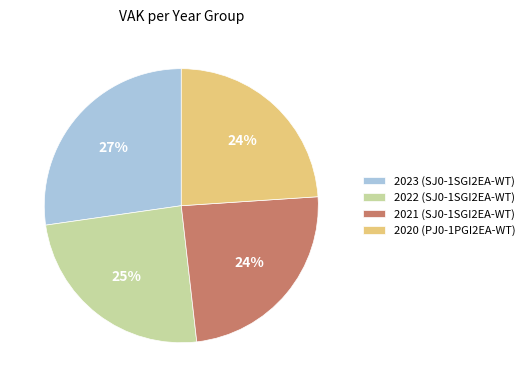

To the nearest percent, what portion does 2020 (PJ0-1PGI2EA-WT) represent?

24%